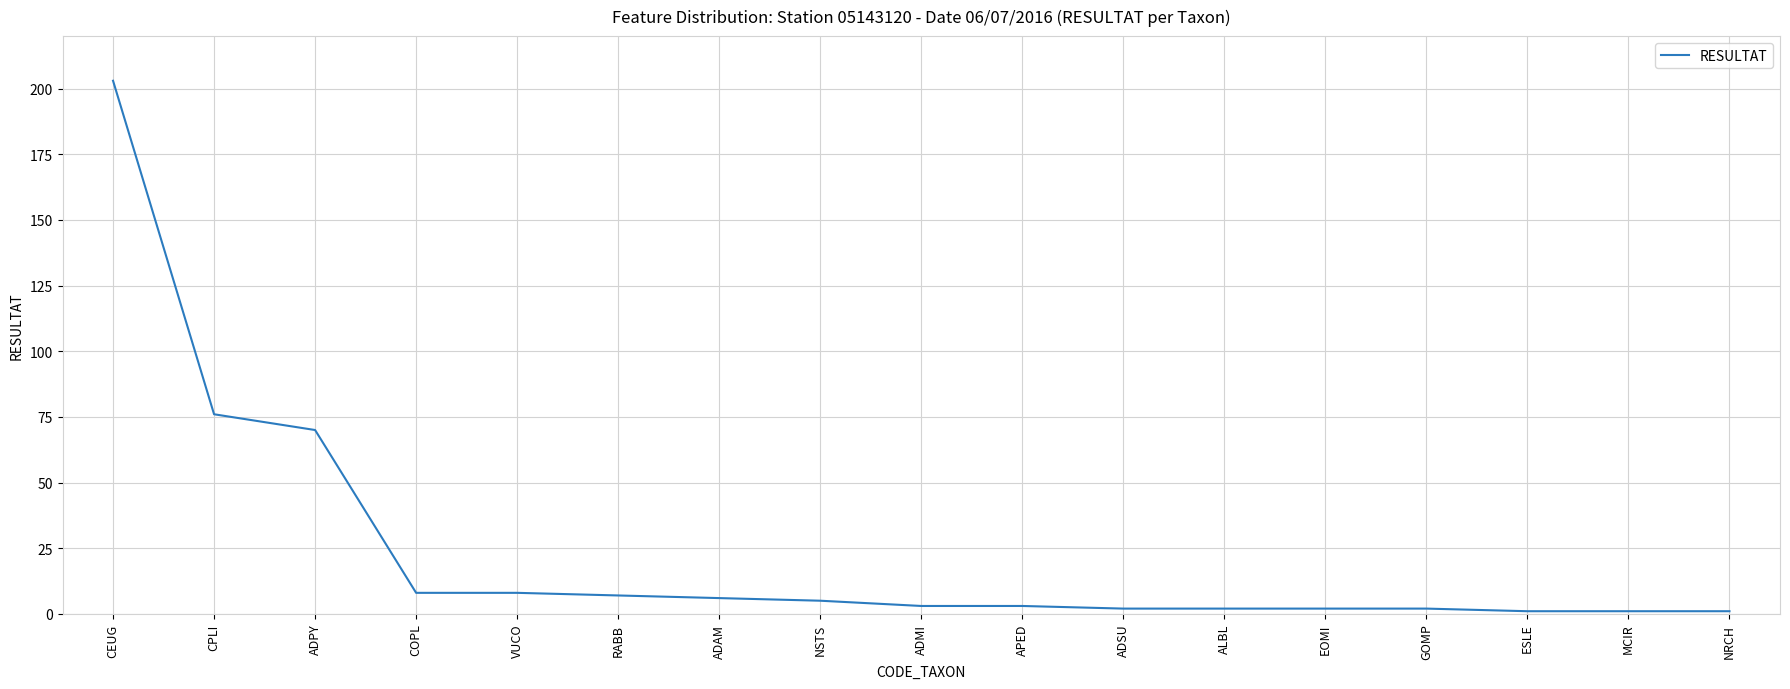

The chart shows a value of 3 at ADMI. True or false?

True